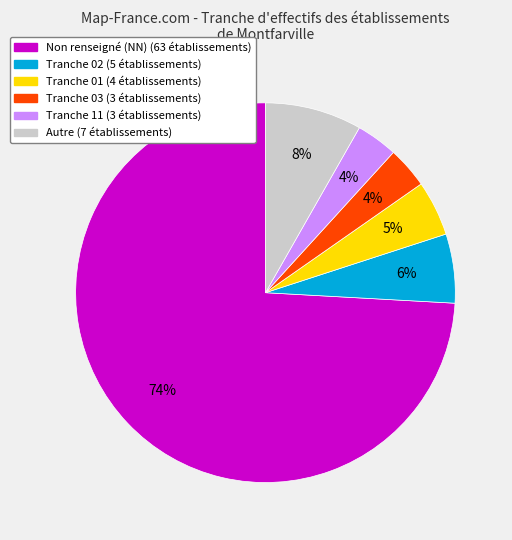

Is there a majority slice in this chart?

Yes